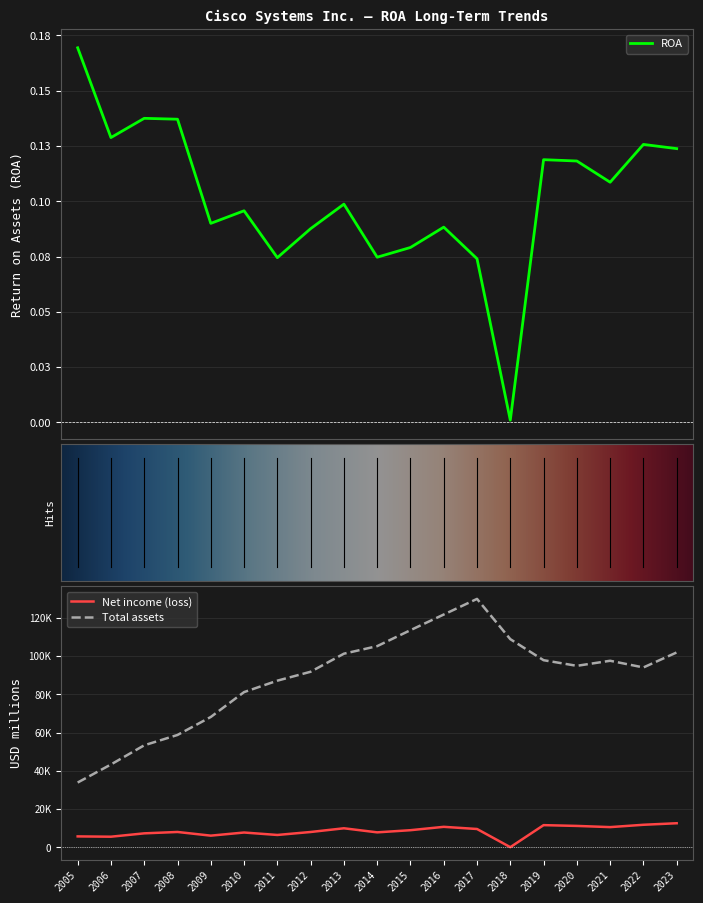

Which series has the largest range (max minus min)?

Total assets